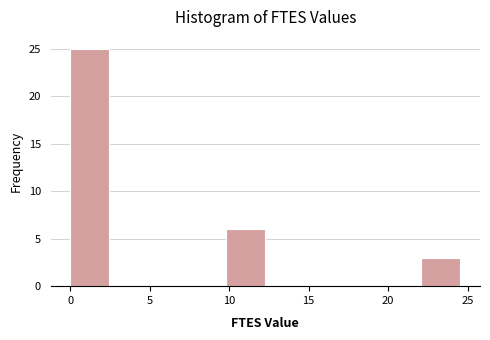

Which range on the x-axis has the tallest bar?

0.0 to 2.5